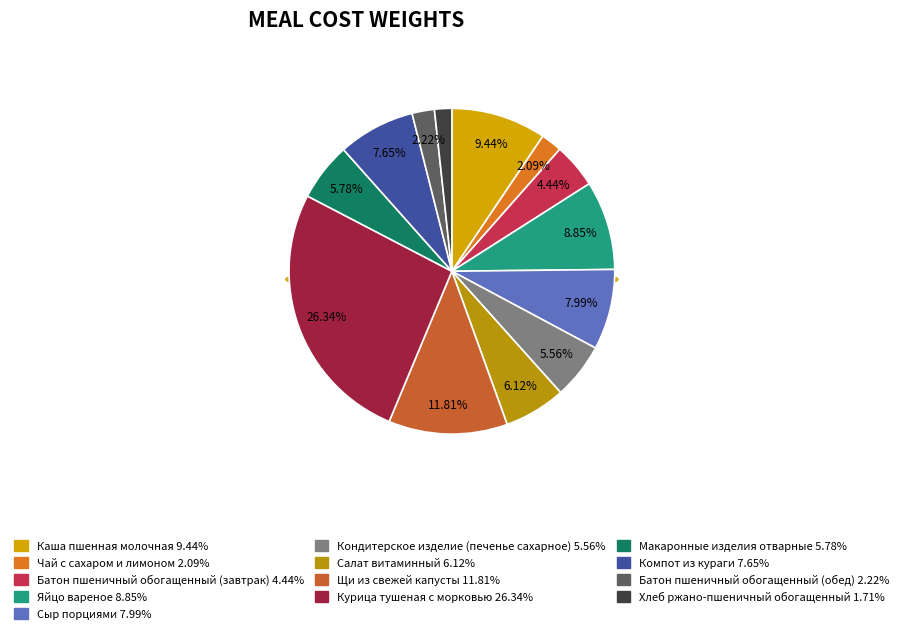

Which has a higher value, Каша пшенная молочная or Кондитерское изделие (печенье сахарное)?

Каша пшенная молочная